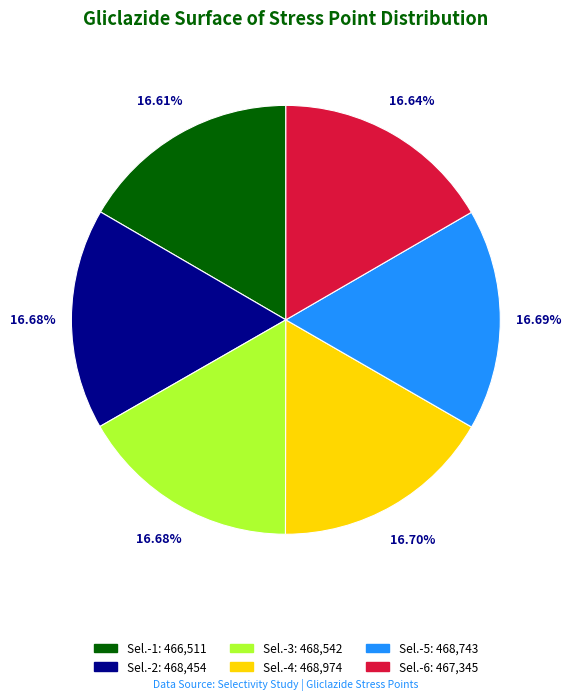

What is the ratio of the value at Sel.-3 to the value at Sel.-1?

1.0